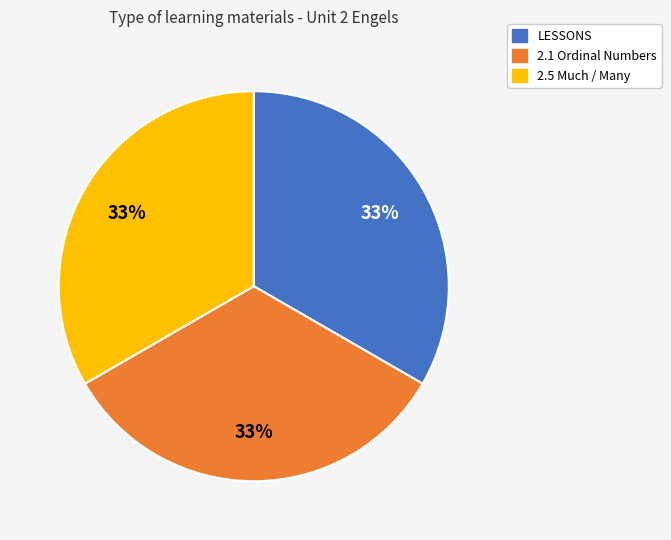

Is LESSONS the majority of the pie?

No